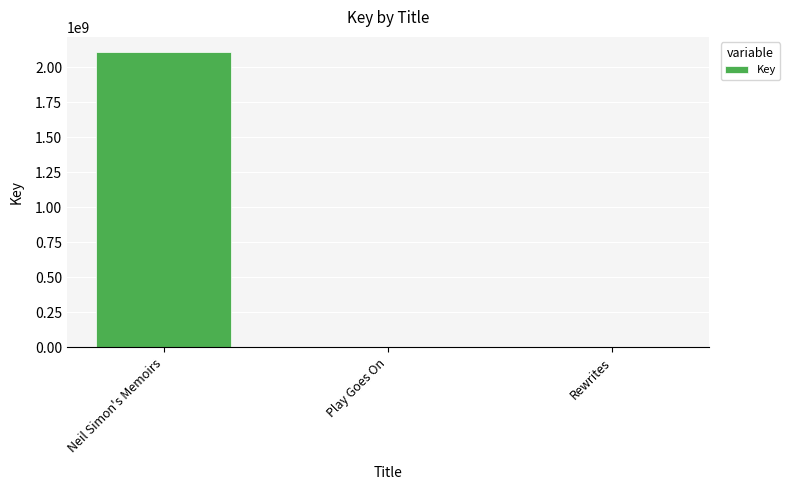

What is the sum of all values?

2113975266